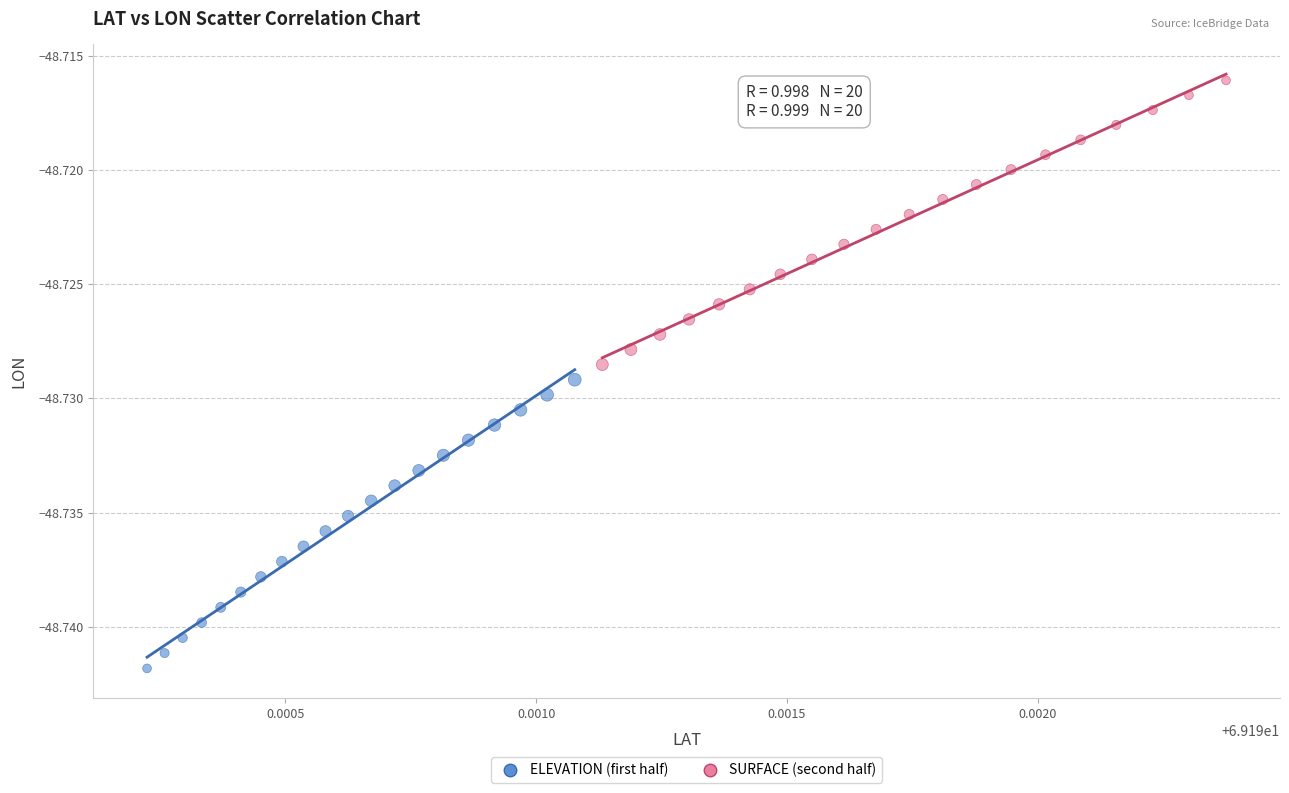

Which series reaches the maximum Y coordinate?

SURFACE (second half)